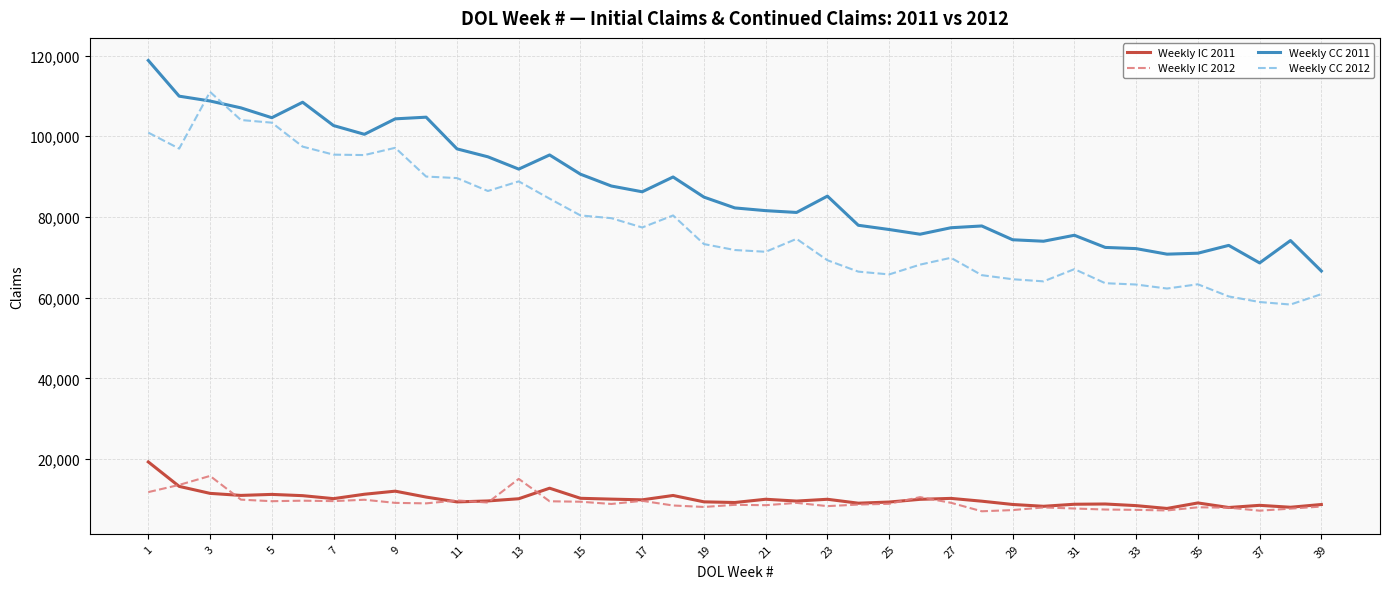

Which series has the largest total across all categories?

Weekly CC 2011